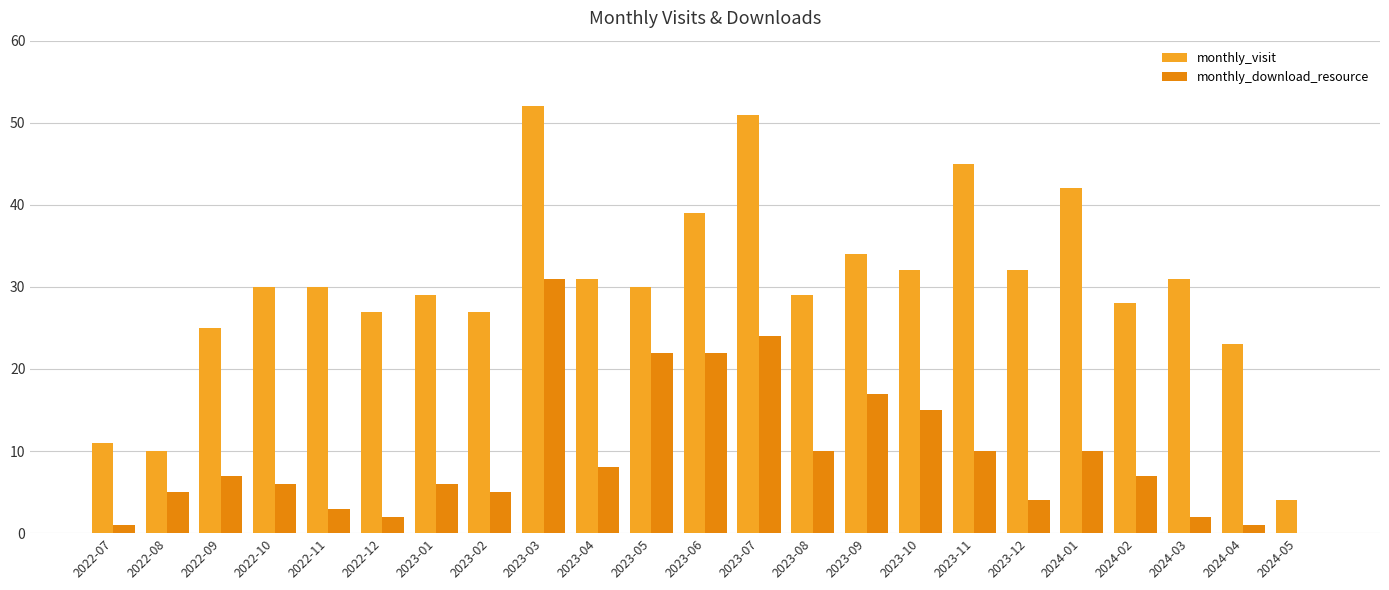

Between 2022-11 and 2023-03, which series saw the biggest shift?

monthly_download_resource